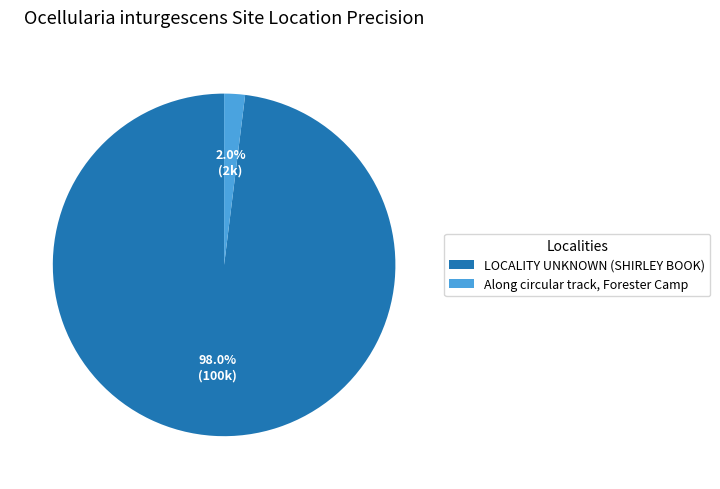

What is the smallest slice in the pie chart?

Along circular track, Forester Camp